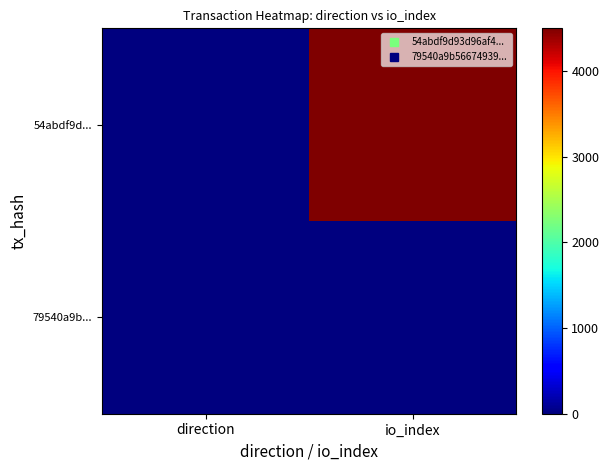

How many categories are shown in the chart?

2